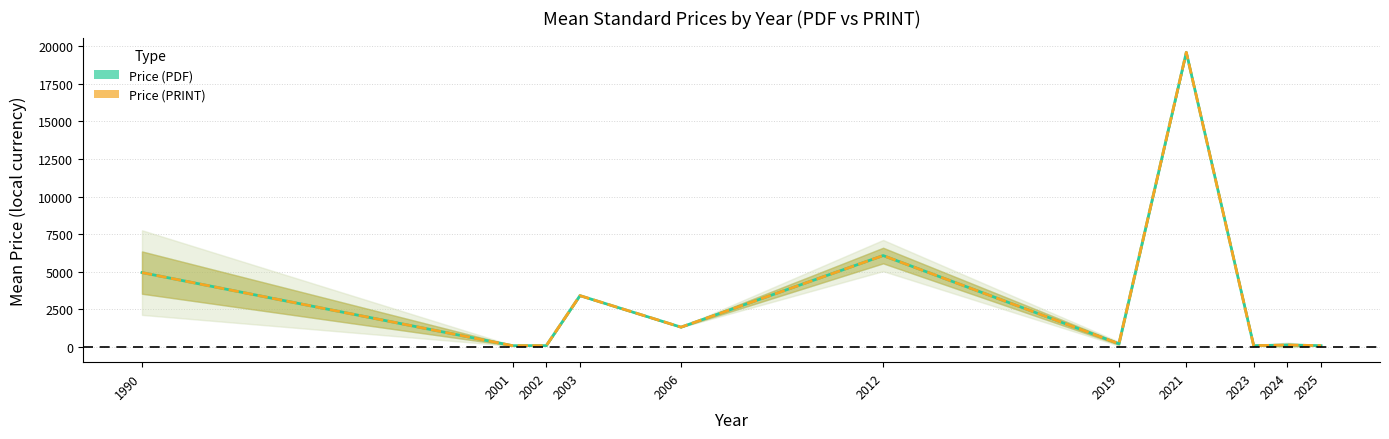

True or false: Price (PDF) and Price (PRINT) intersect in this chart.

False